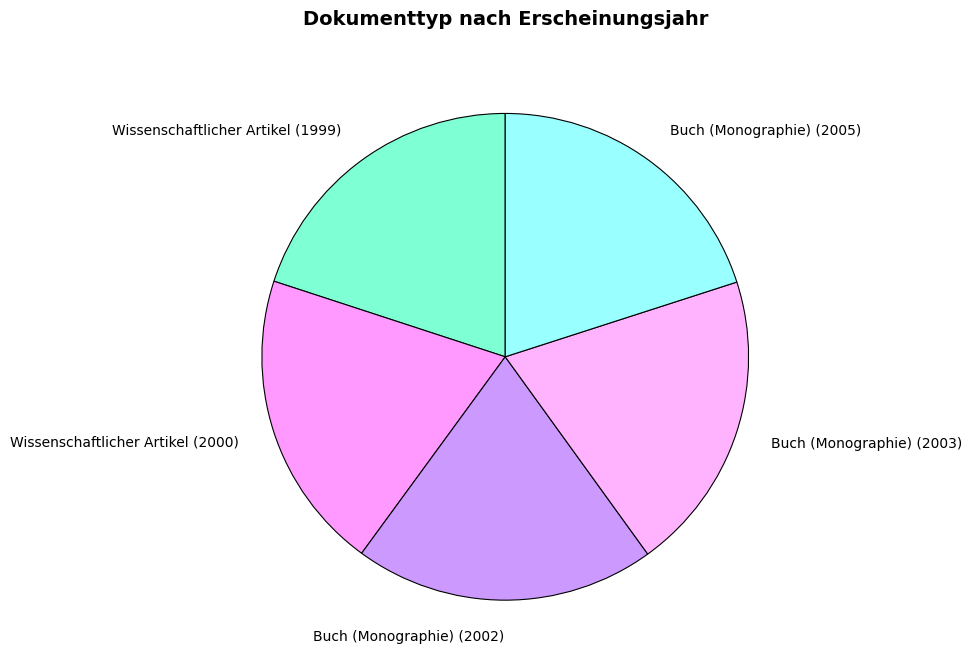

True or false: Wissenschaftlicher Artikel (2000) accounts for 20% of the total.

True